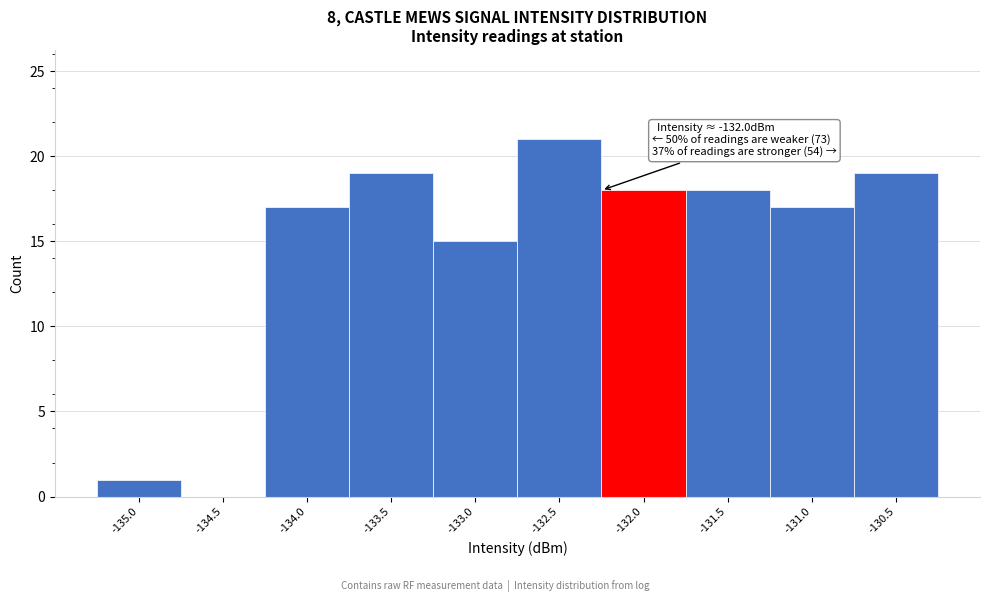

Reading left to right, extract all data points from this chart.

-135.0=1	-134.5=0	-134.0=17	-133.5=19	-133.0=15	-132.5=21	-132.0=18	-131.5=18	-131.0=17	-130.5=19